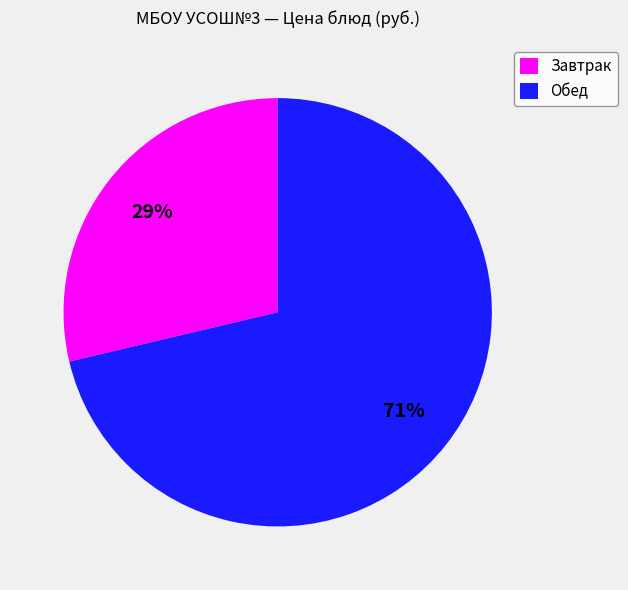

Which has a higher value, Завтрак or Обед?

Обед